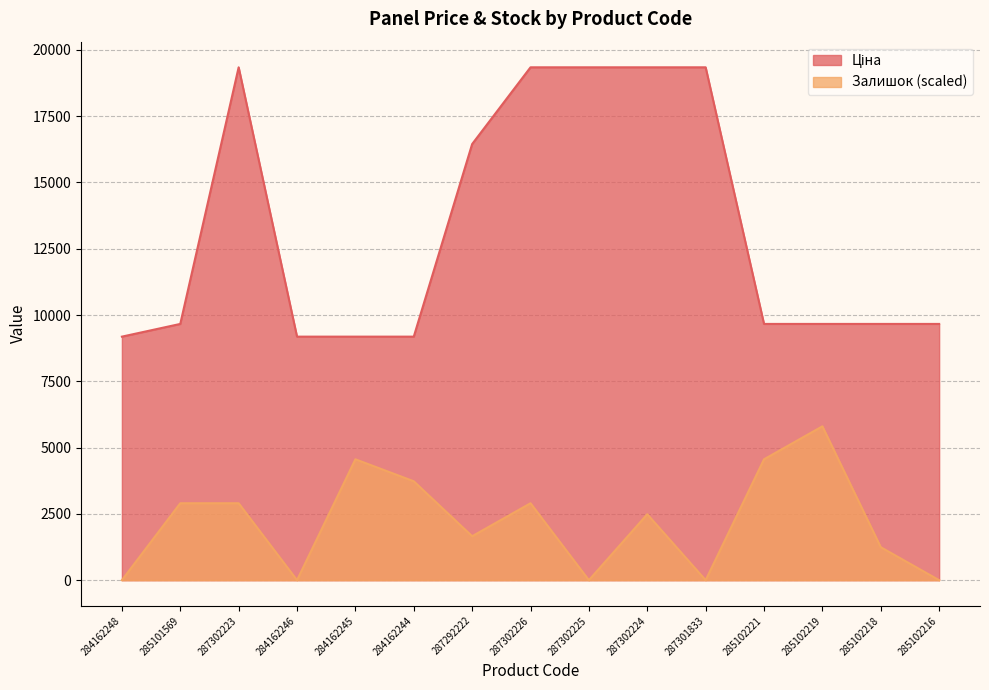

True or false: Залишок and Ціна cross at least once.

False